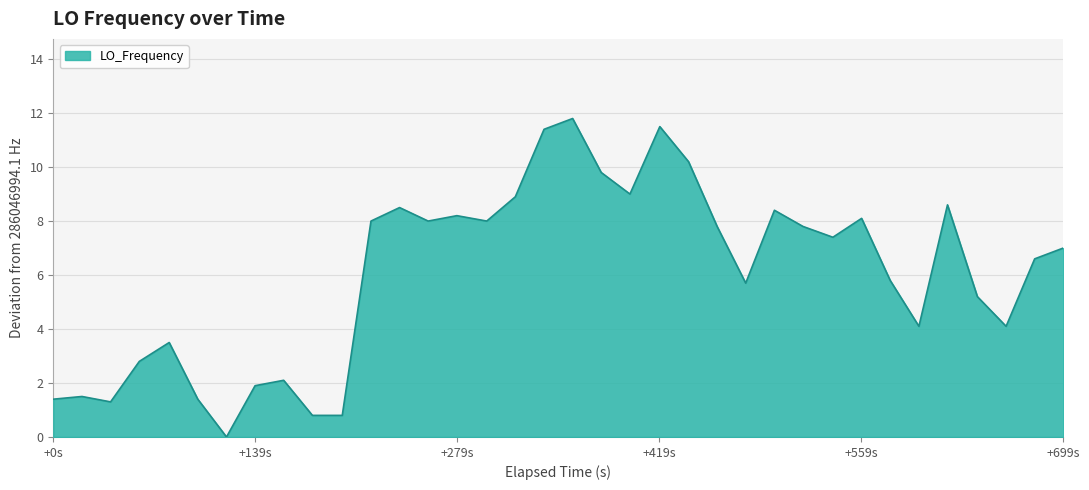

What is the maximum value shown in the chart?

11.8